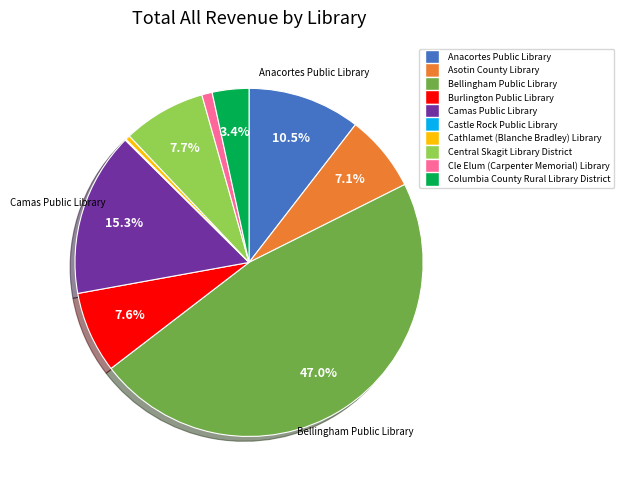

Which category has the biggest portion of the pie?

Bellingham Public Library